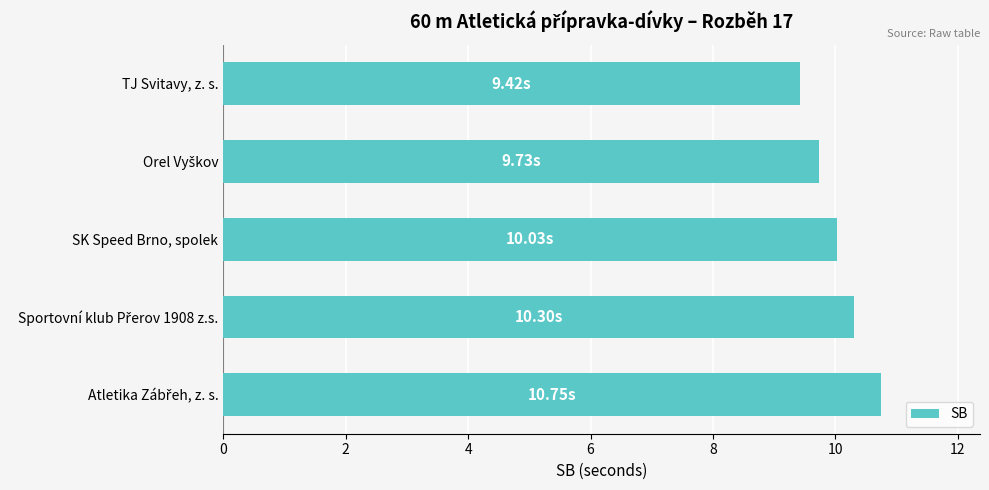

Which category has the lowest value across all series?

TJ Svitavy, z. s.